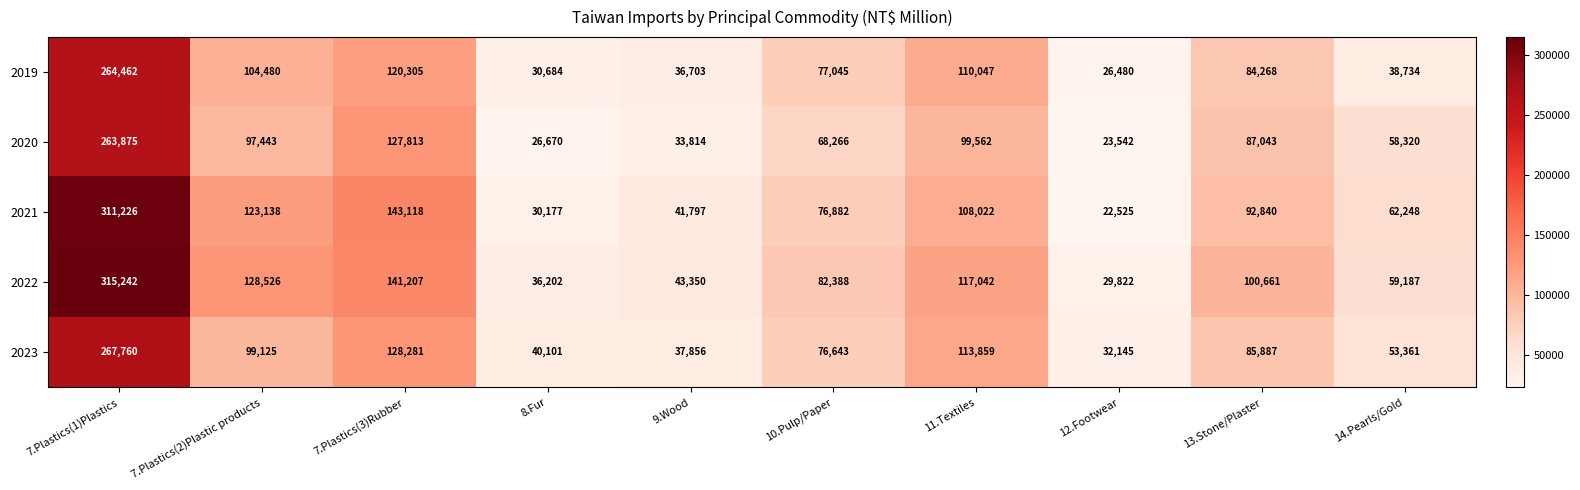

What is the approximate value of 2020 at 10.Pulp/Paper, to the nearest 100?

68300